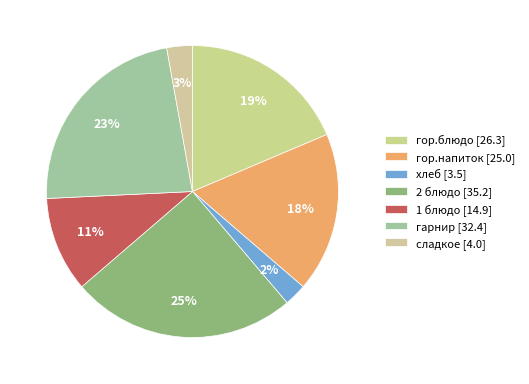

The гарнир slice represents 31% of the pie. True or false?

False